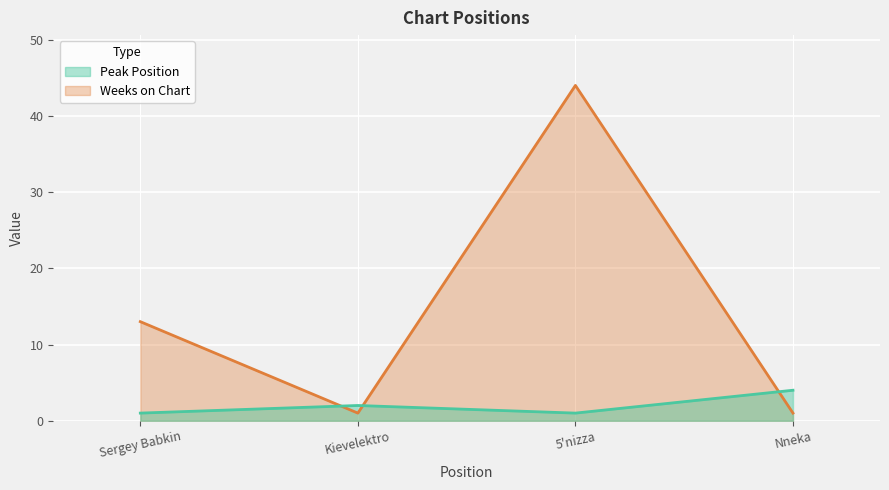

What is the total value across all series at 5'nizza?

45